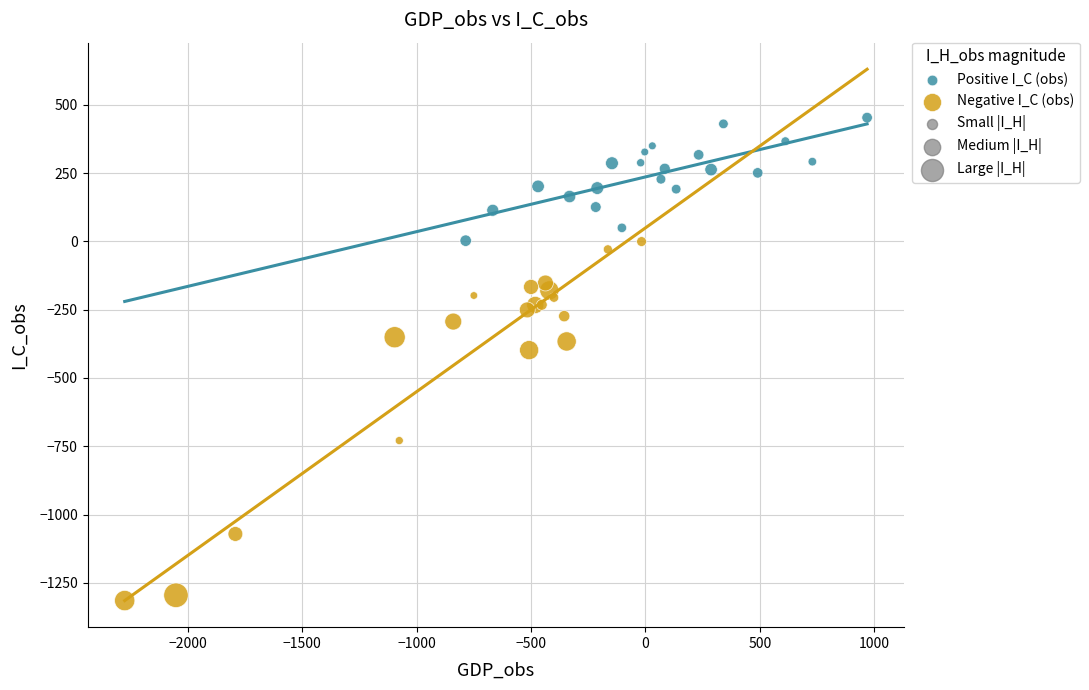

Which series has the widest spread of Y values?

Negative I_C (obs)